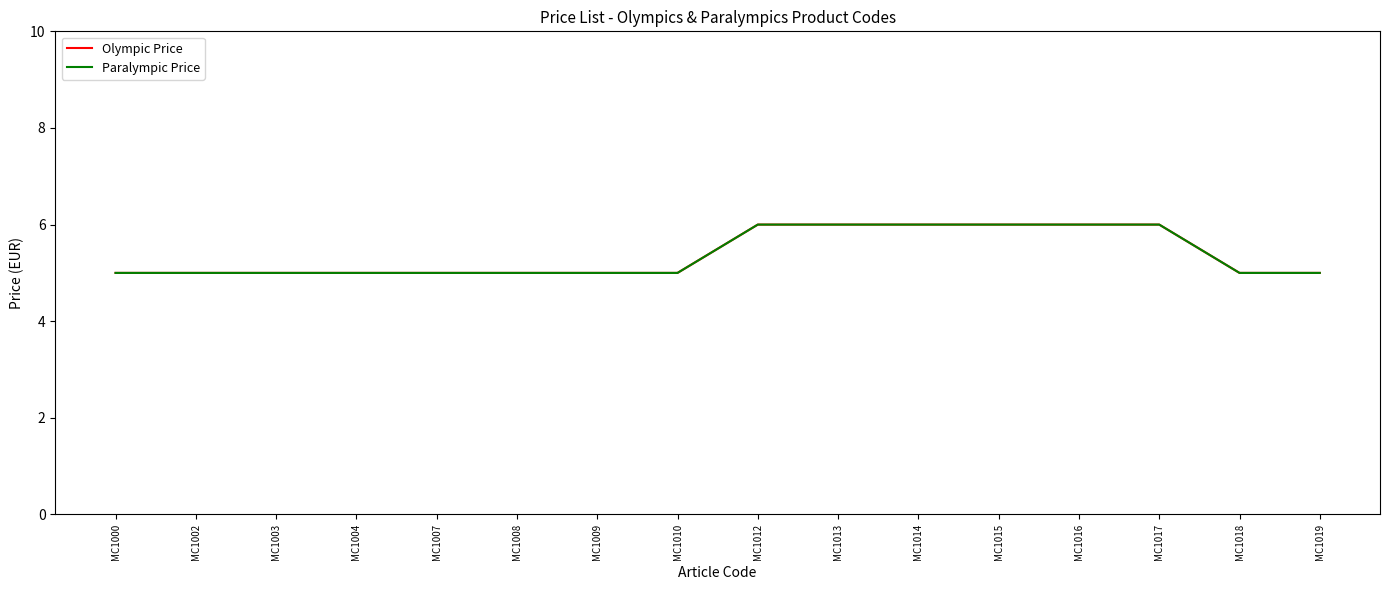

What is the difference between the Olympic Price values at MC1013 and MC1007?

1